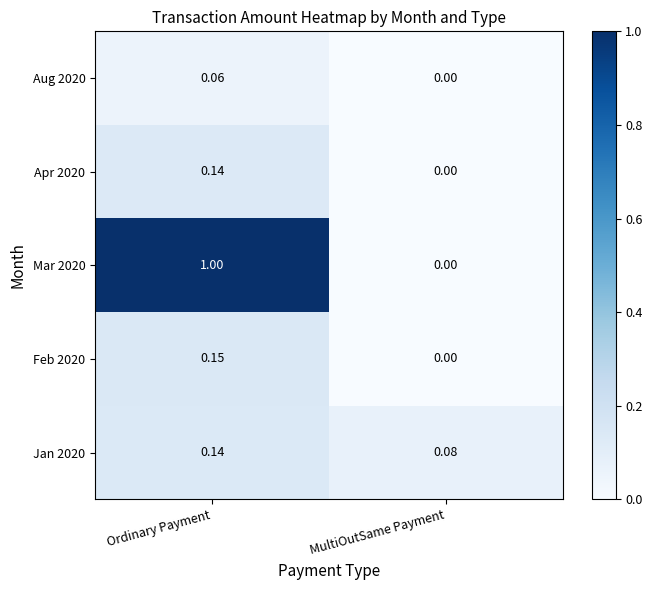

At how many categories does at least one series exceed 0?

2